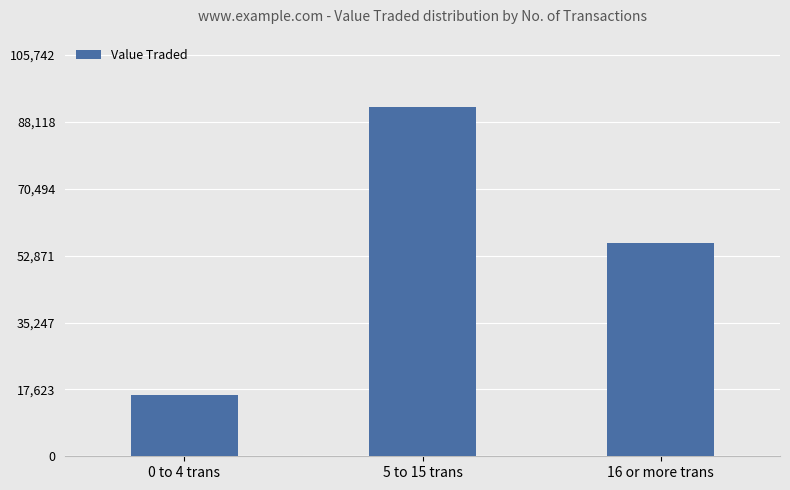

List the labels in order of value, largest first.

5 to 15 trans, 16 or more trans, 0 to 4 trans